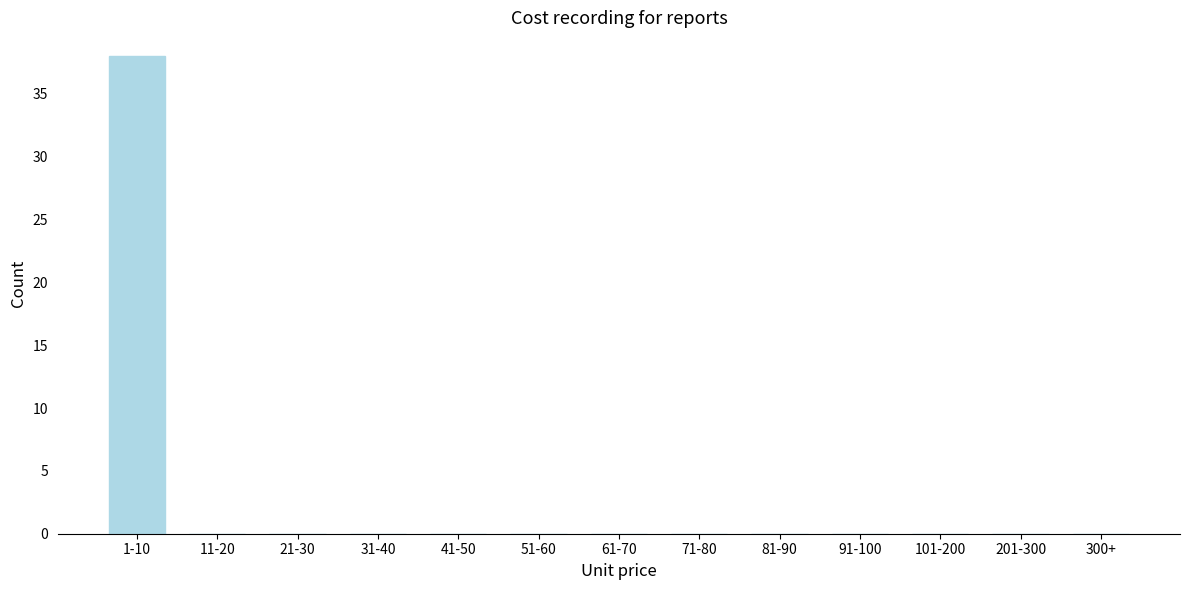

Reading left to right, transcribe all the data shown in this chart.

1-10=38	11-20=0	21-30=0	31-40=0	41-50=0	51-60=0	61-70=0	71-80=0	81-90=0	91-100=0	101-200=0	201-300=0	300+=0